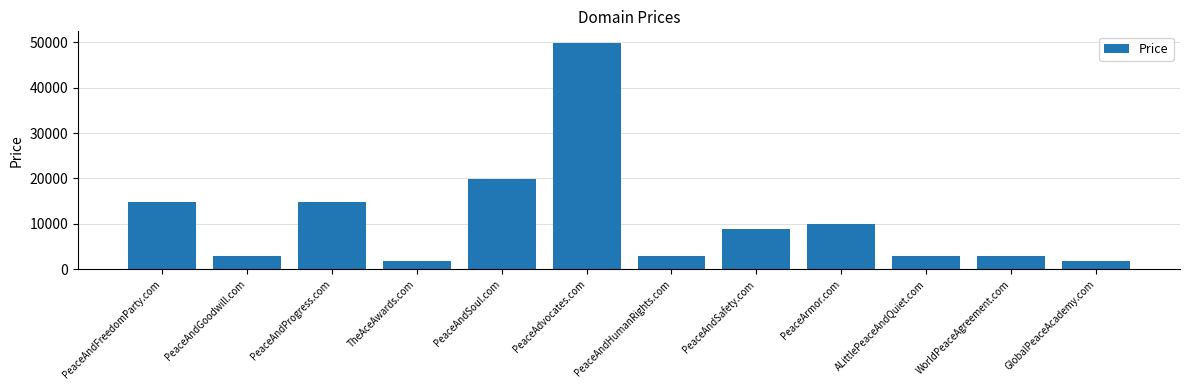

What is the average value?

11138